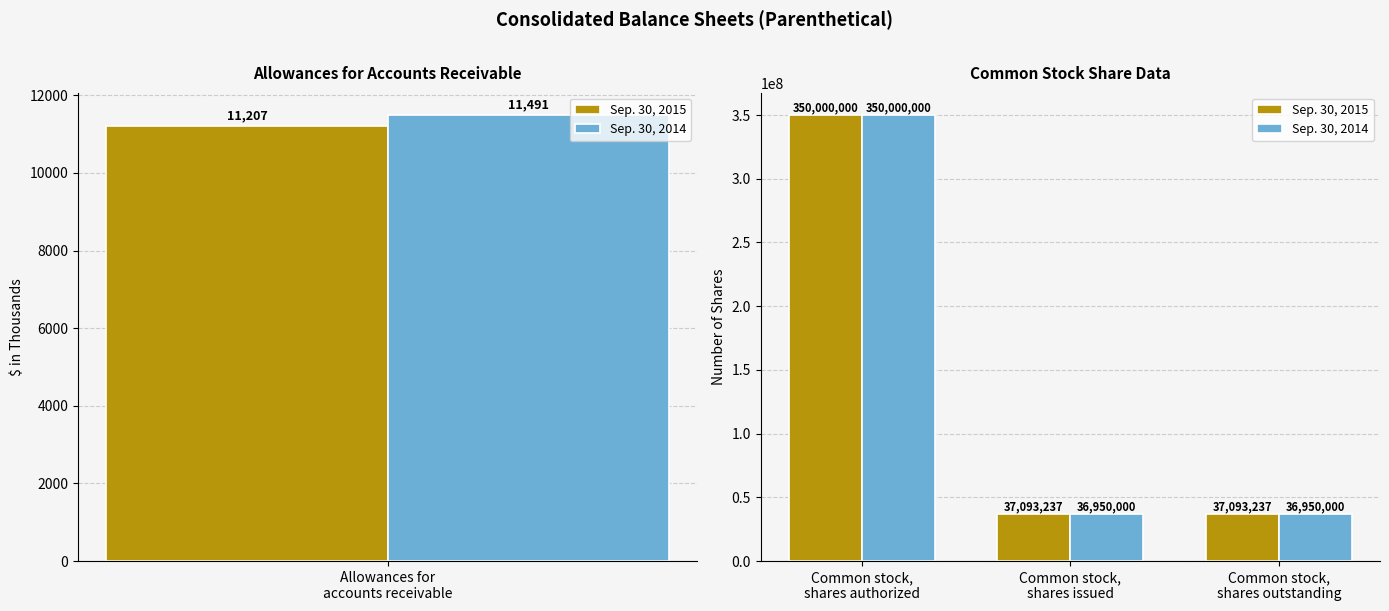

How many distinct data groups are displayed?

2